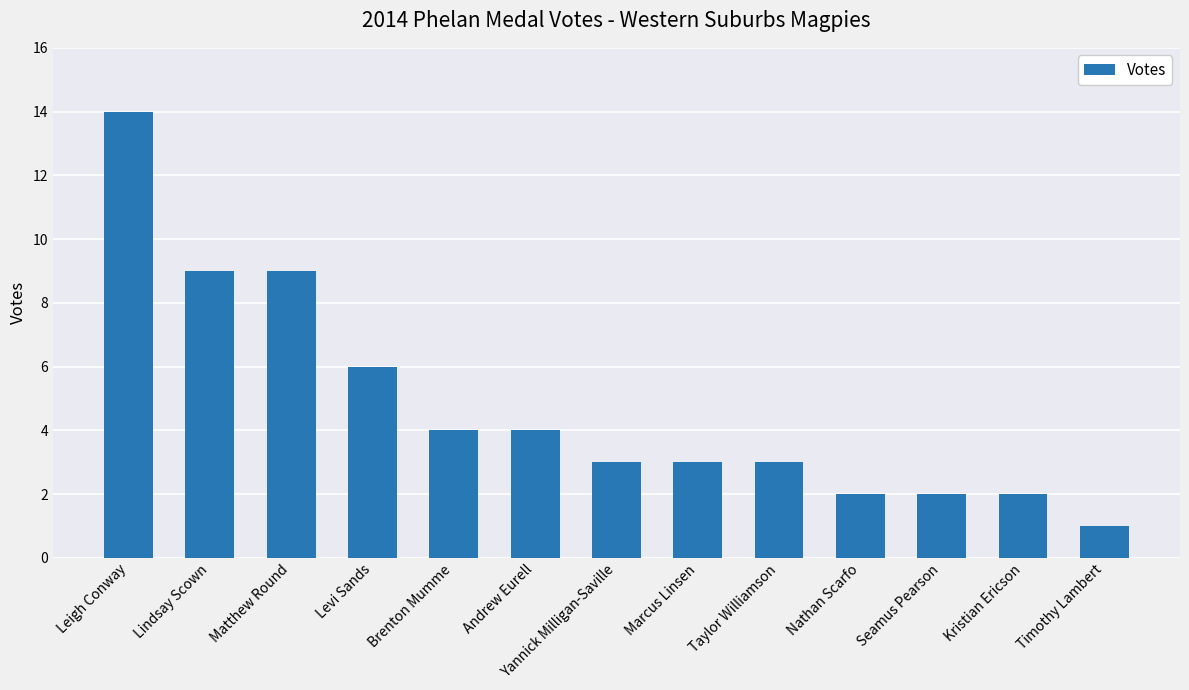

At which label is the value closest to 7?

Levi Sands